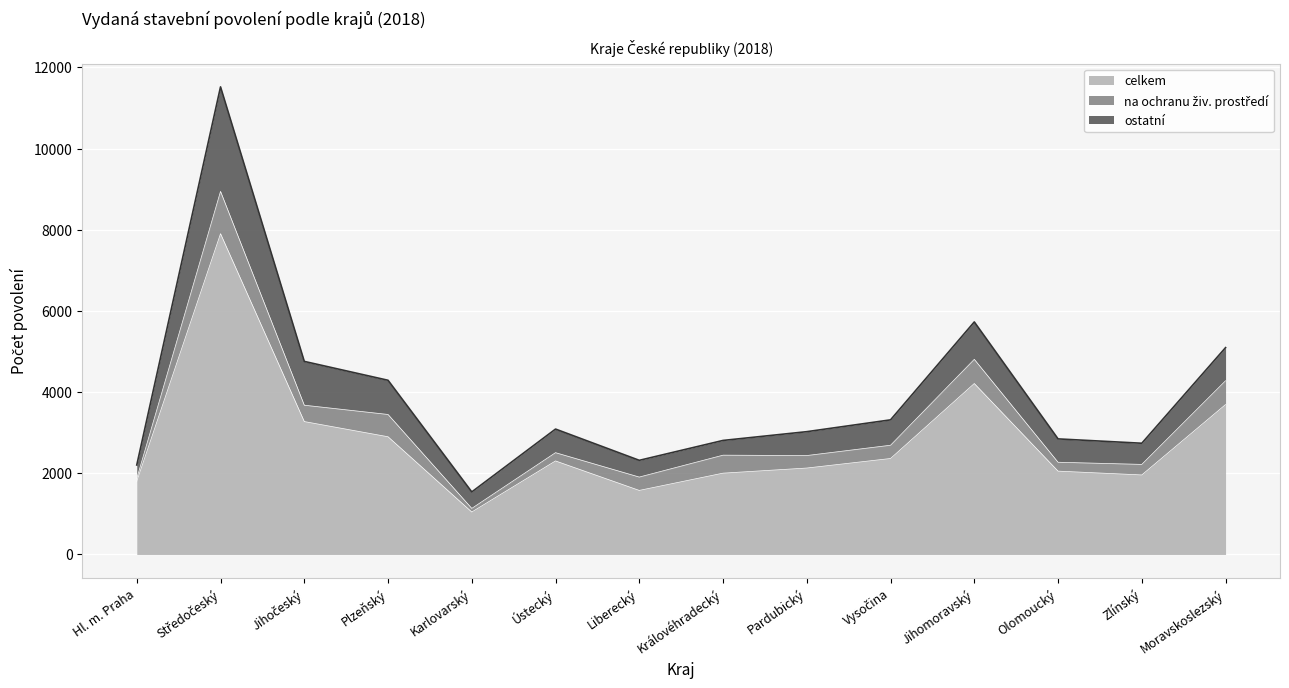

True or false: celkem and na ochranu živ. prostředí intersect in this chart.

False